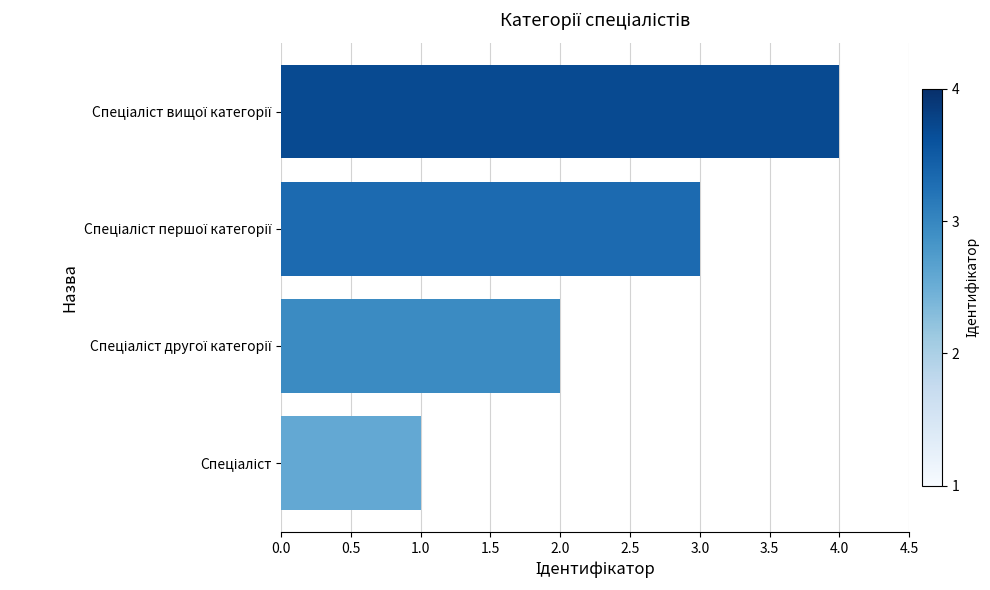

What is the maximum value shown in the chart?

4